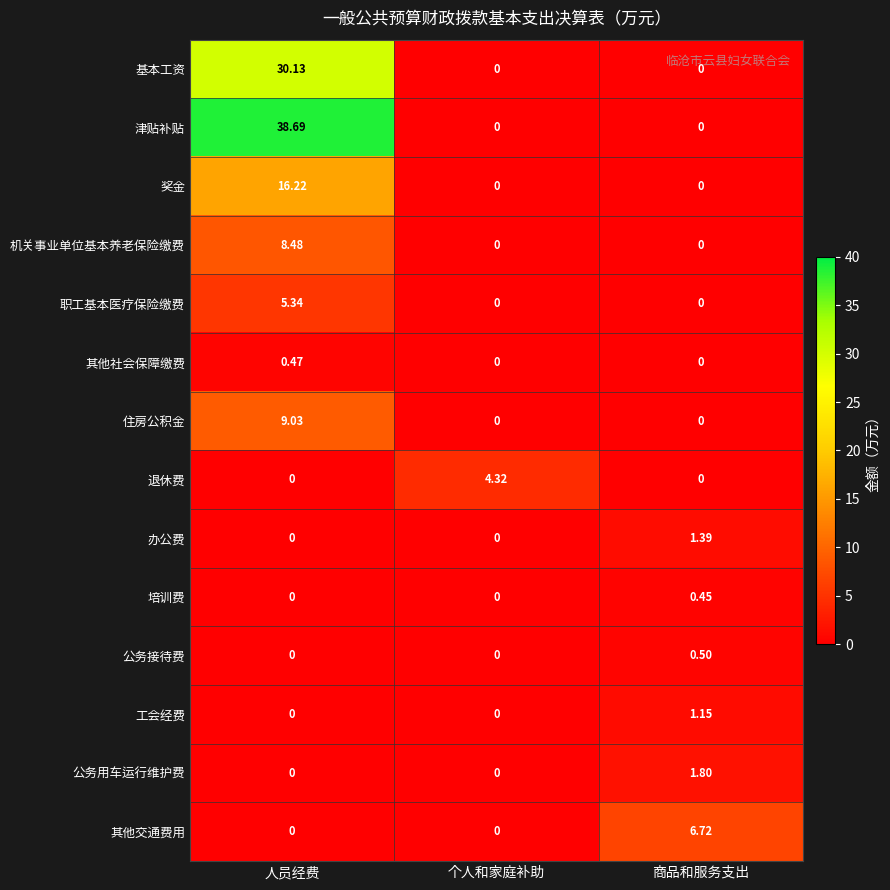

Which series has the largest total across all categories?

津贴补贴